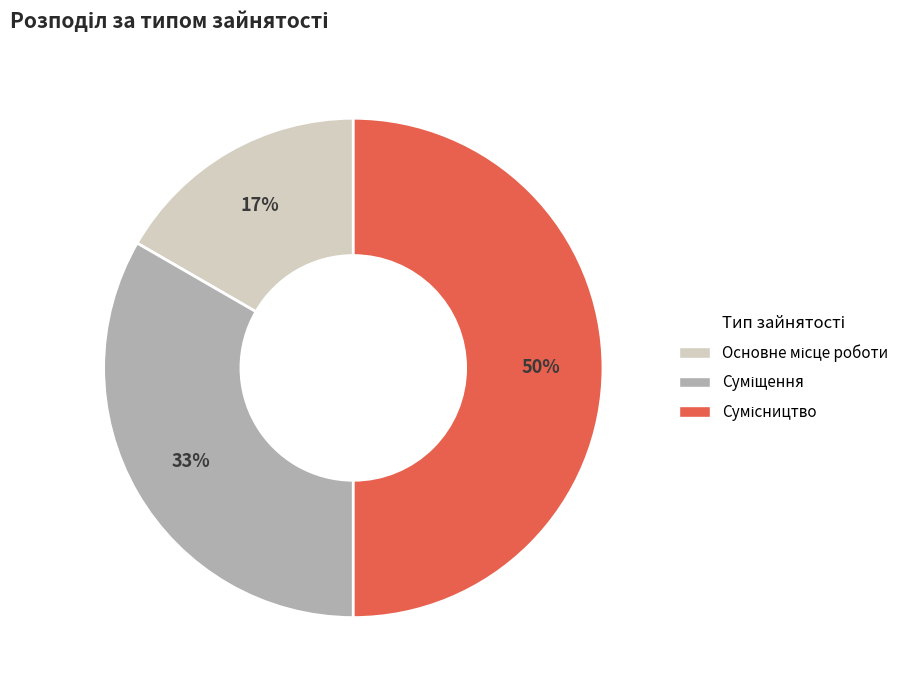

To the nearest percent, what is the average slice percentage?

33%